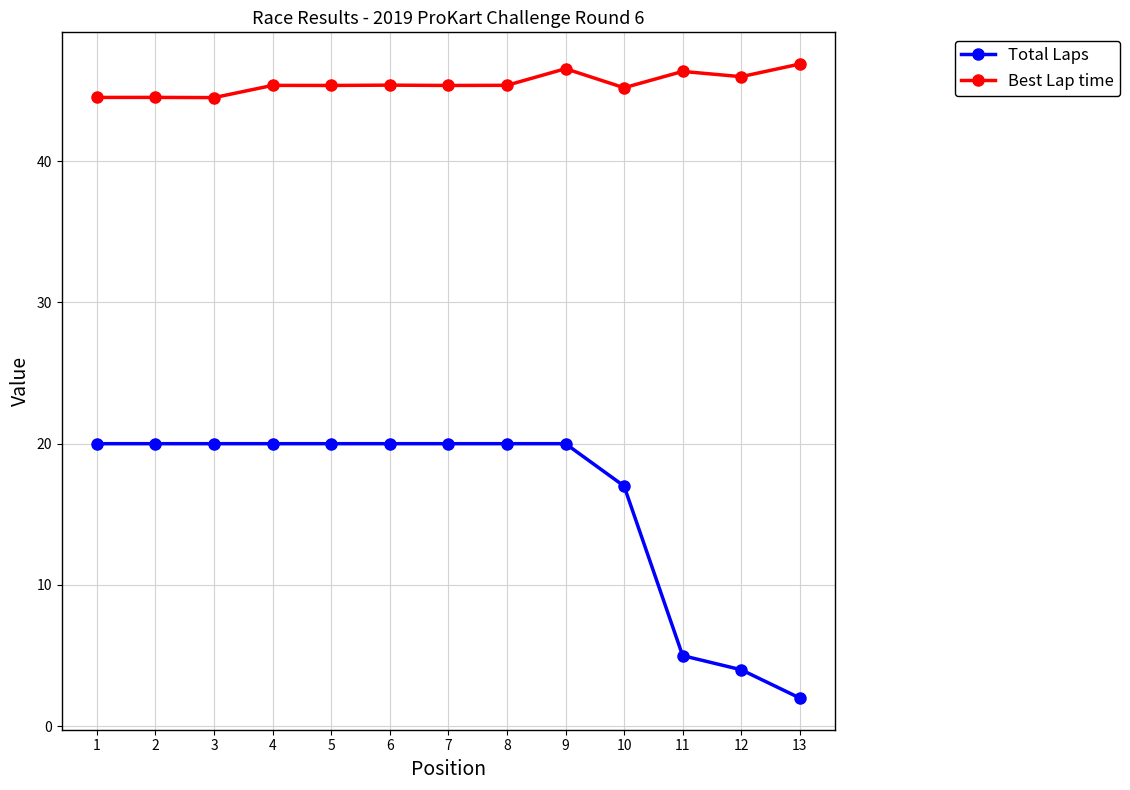

The value of Total Laps at 9 is 29.2. True or false?

False